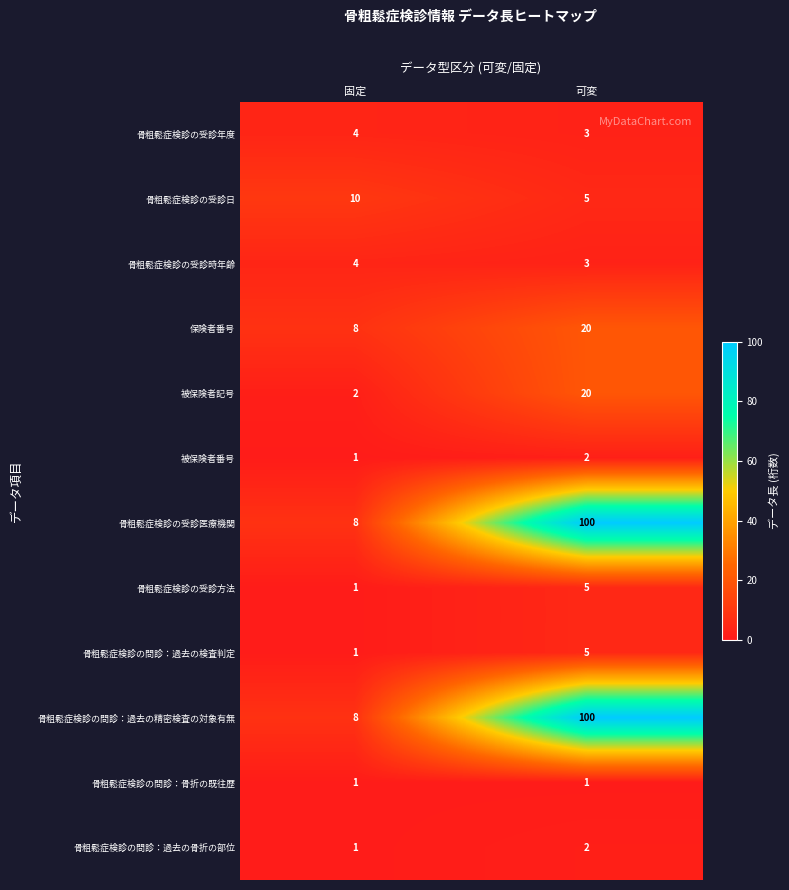

What is the sum of all 保険者番号 values?

28